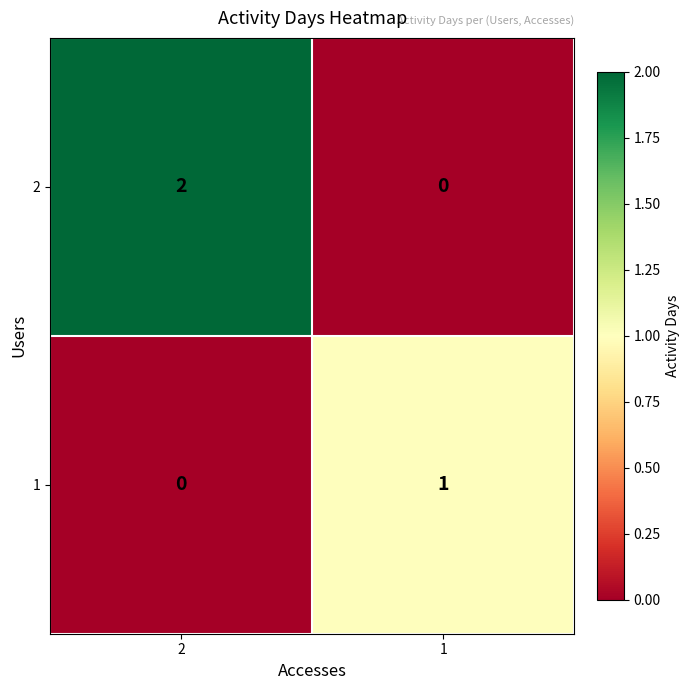

How many data points does each series have?

2